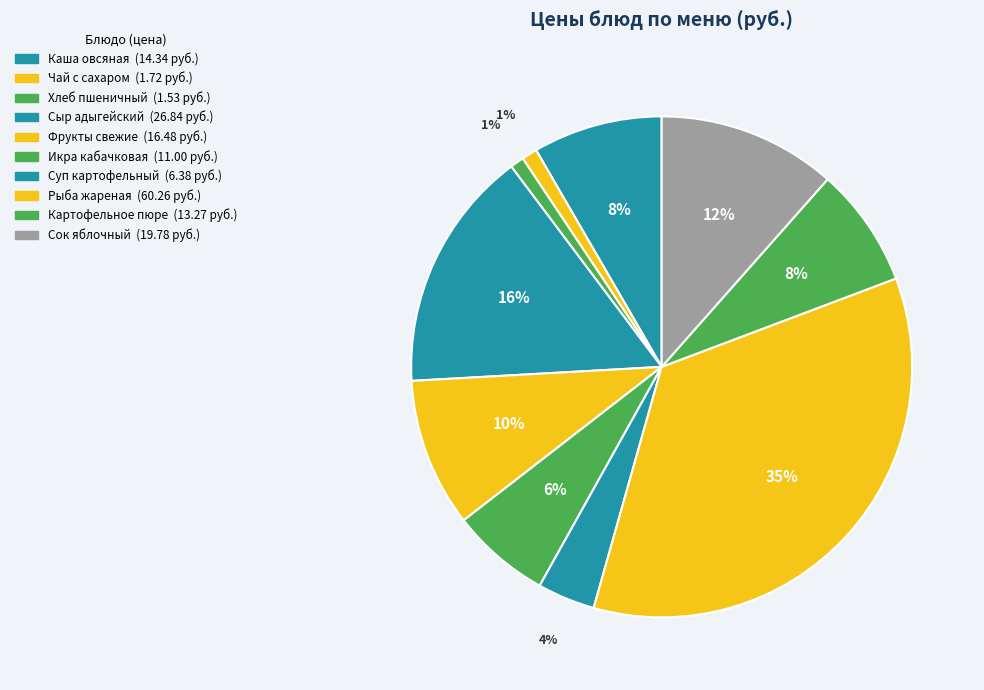

How many slices are in this pie chart?

10